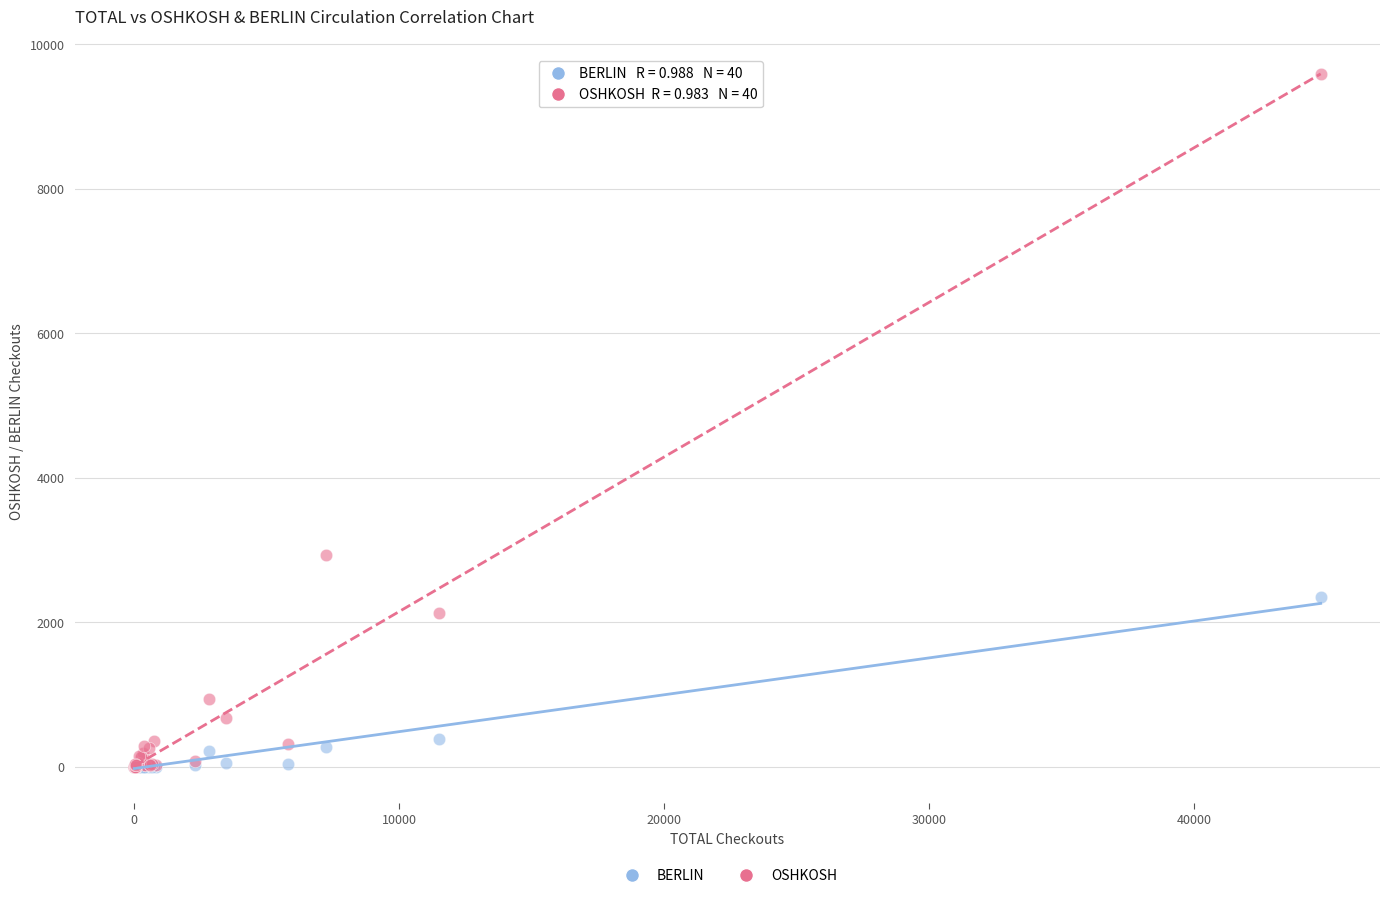

In the BERLIN series, what Y value is closest to 1176?

388